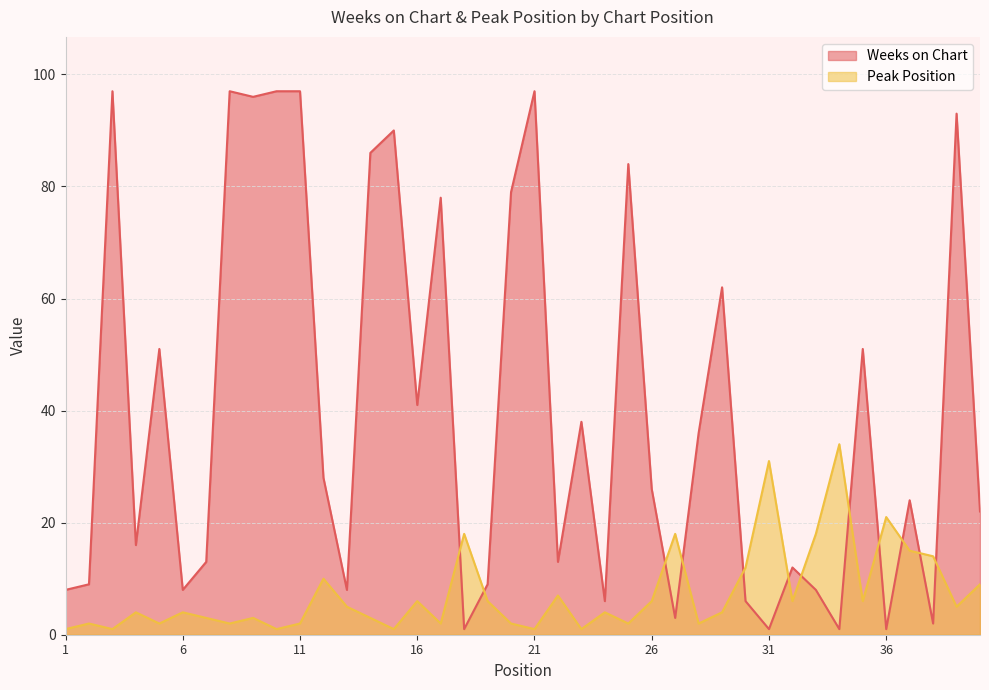

Where do Peak Position and Weeks on Chart first cross each other?

17 and 18